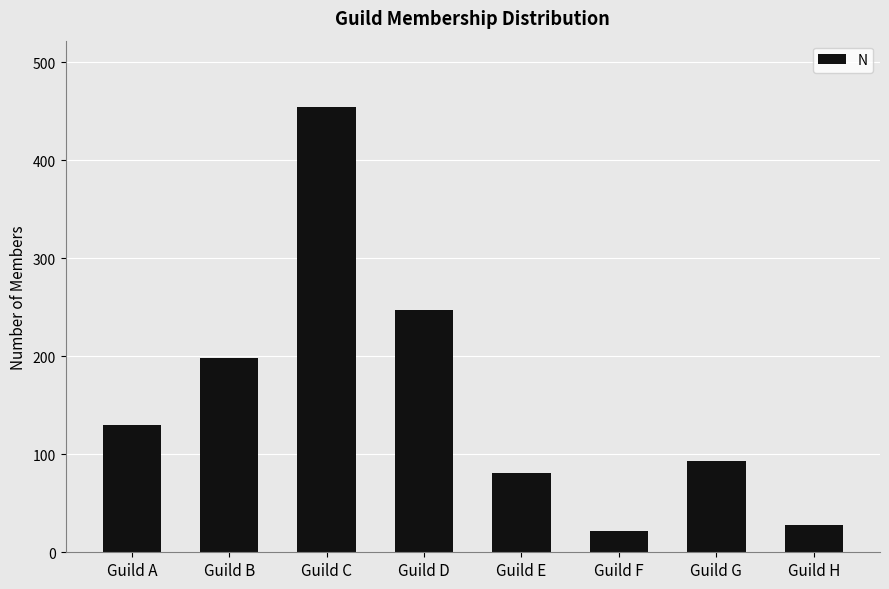

List the labels in order of value, largest first.

Guild C, Guild D, Guild B, Guild A, Guild G, Guild E, Guild H, Guild F